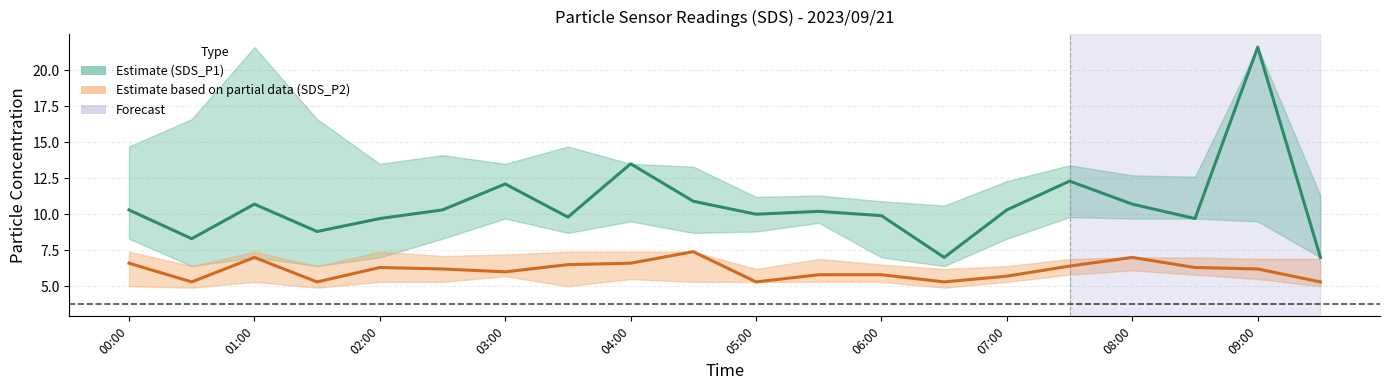

Does the chart display data point markers on the line(s)?

No